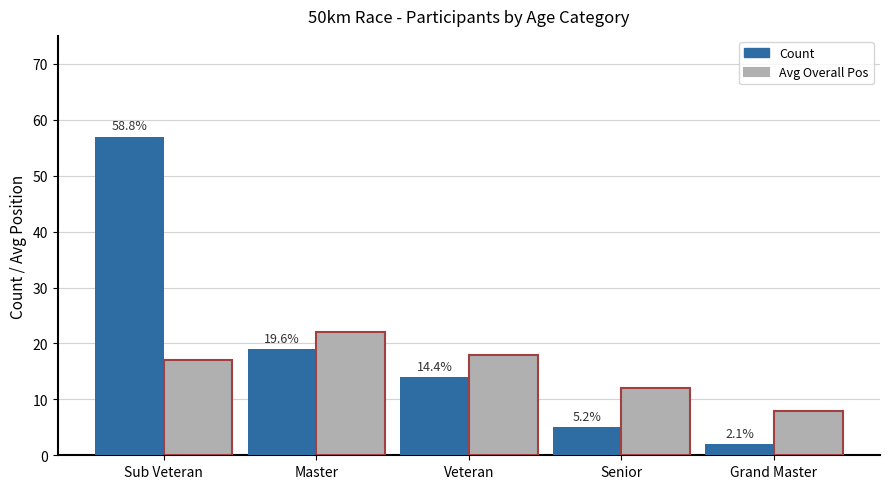

Where is Count nearest to the value 29?

Master